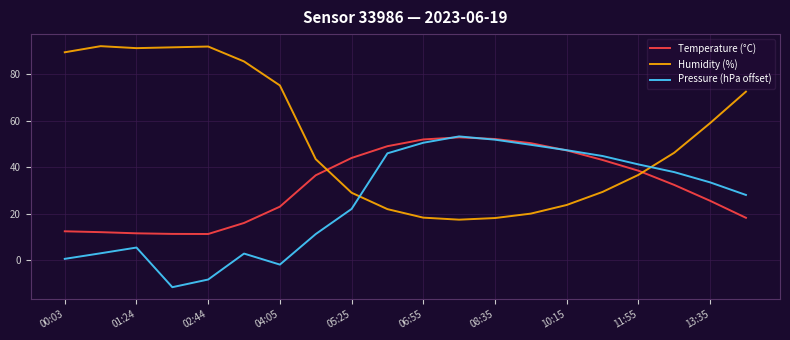

What is the smallest value displayed?

-11.4